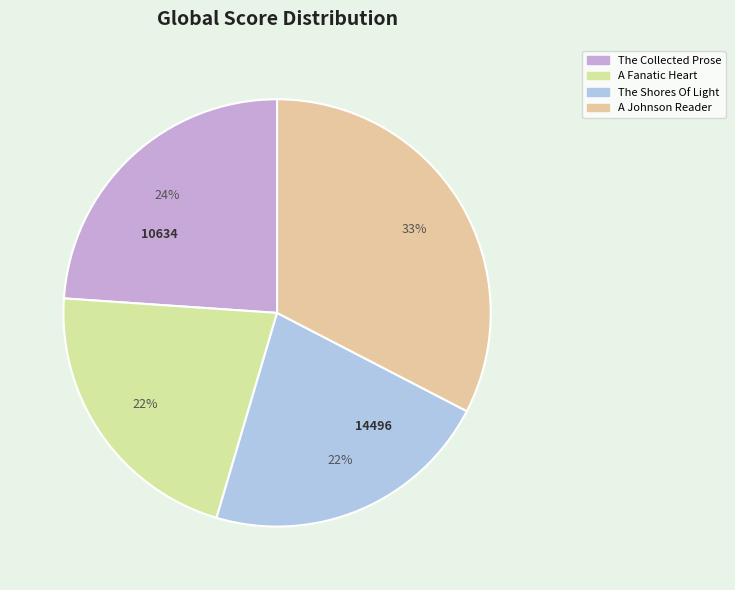

To the nearest percent, what is the combined percentage of The Shores Of Light and A Johnson Reader?

55%